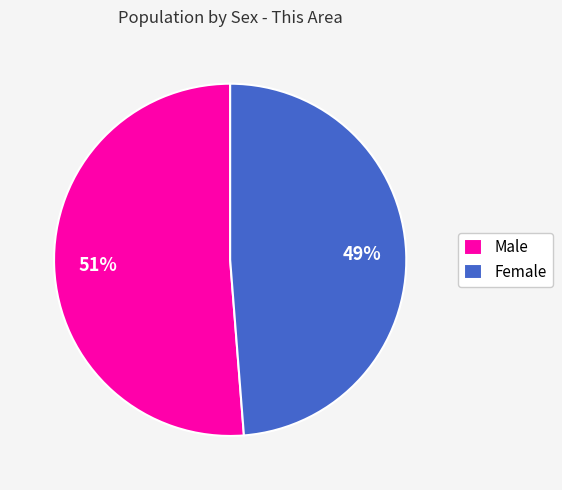

The Male slice represents 41% of the pie. True or false?

False